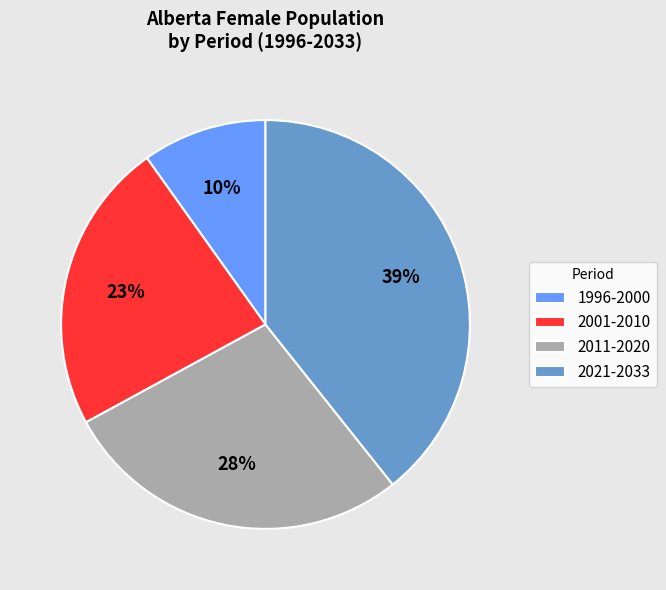

To the nearest percent, what portion does 2001-2010 represent?

23%